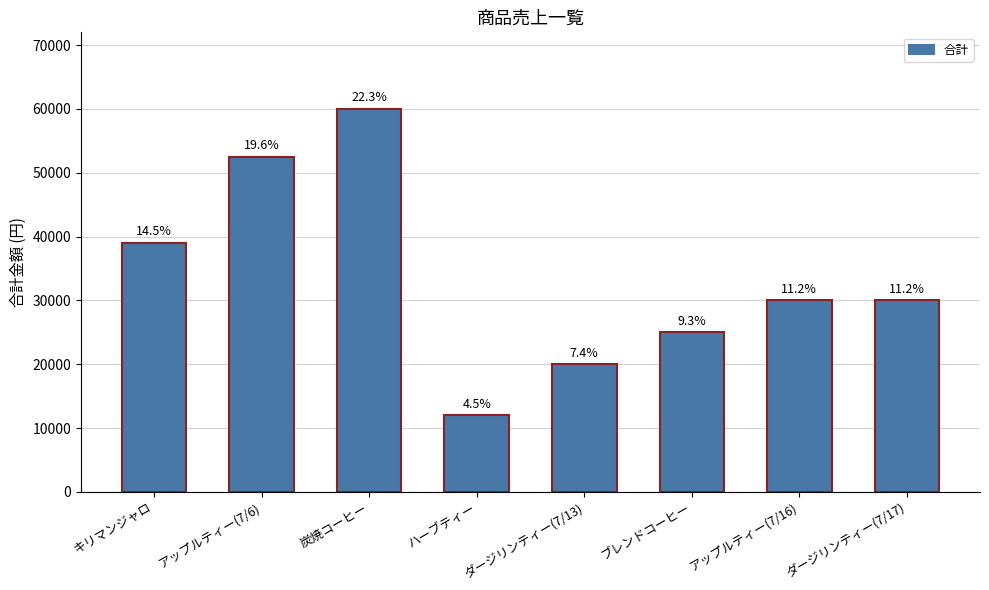

How many bars are there in total?

8